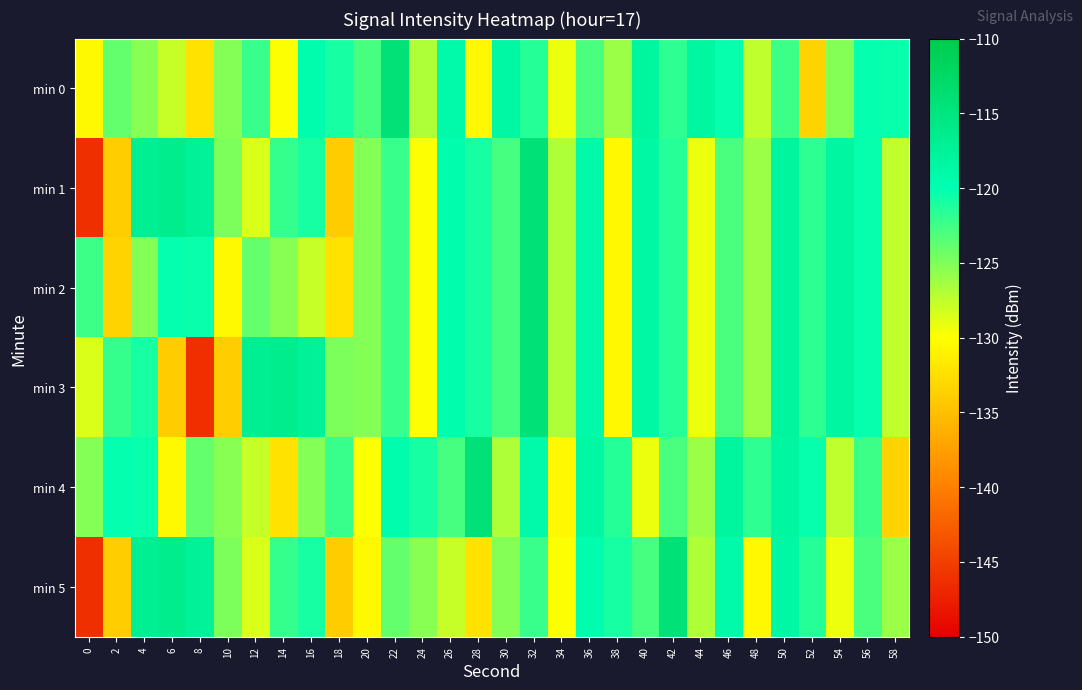

Reading left to right, extract all data points from this chart.

min 0: 0=-130.5	2=-123.9	4=-125.4	6=-127.8	8=-132.2	10=-125.2	12=-122.2	14=-129.8	16=-119.7	18=-120.9	20=-122.8	22=-114.4	24=-126.8	26=-119.2	28=-130.5	30=-118.6	32=-121.4	34=-129.2	36=-123.0	38=-126.0	40=-118.1	42=-121.9	44=-118.4	46=-120.3	48=-127.4	50=-122.4	52=-133.4	54=-125.2	56=-120.2	58=-120.4
min 1: 0=-146.2	2=-133.8	4=-117.0	6=-116.5	8=-117.4	10=-124.9	12=-128.5	14=-122.1	16=-120.9	18=-133.9	20=-125.2	22=-122.2	24=-129.8	26=-119.7	28=-120.9	30=-122.8	32=-114.4	34=-126.8	36=-119.2	38=-130.5	40=-118.6	42=-121.4	44=-129.2	46=-123.0	48=-126.0	50=-118.1	52=-121.9	54=-118.4	56=-120.3	58=-127.4
min 2: 0=-122.4	2=-133.4	4=-125.2	6=-120.2	8=-120.4	10=-130.5	12=-123.9	14=-125.4	16=-127.8	18=-132.2	20=-125.2	22=-122.2	24=-129.8	26=-119.7	28=-120.9	30=-122.8	32=-114.4	34=-126.8	36=-119.2	38=-130.5	40=-118.6	42=-121.4	44=-129.2	46=-123.0	48=-126.0	50=-118.1	52=-121.9	54=-118.4	56=-120.3	58=-127.4
min 3: 0=-128.5	2=-122.1	4=-120.9	6=-133.9	8=-146.2	10=-133.8	12=-117.0	14=-116.5	16=-117.4	18=-124.9	20=-125.2	22=-122.2	24=-129.8	26=-119.7	28=-120.9	30=-122.8	32=-114.4	34=-126.8	36=-119.2	38=-130.5	40=-118.6	42=-121.4	44=-129.2	46=-123.0	48=-126.0	50=-118.1	52=-121.9	54=-118.4	56=-120.3	58=-127.4
min 4: 0=-125.2	2=-120.2	4=-120.4	6=-130.5	8=-123.9	10=-125.4	12=-127.8	14=-132.2	16=-125.2	18=-122.2	20=-129.8	22=-119.7	24=-120.9	26=-122.8	28=-114.4	30=-126.8	32=-119.2	34=-130.5	36=-118.6	38=-121.4	40=-129.2	42=-123.0	44=-126.0	46=-118.1	48=-121.9	50=-118.4	52=-120.3	54=-127.4	56=-122.4	58=-133.4
min 5: 0=-146.2	2=-133.8	4=-117.0	6=-116.5	8=-117.4	10=-124.9	12=-128.5	14=-122.1	16=-120.9	18=-133.9	20=-130.5	22=-123.9	24=-125.4	26=-127.8	28=-132.2	30=-125.2	32=-122.2	34=-129.8	36=-119.7	38=-120.9	40=-122.8	42=-114.4	44=-126.8	46=-119.2	48=-130.5	50=-118.6	52=-121.4	54=-129.2	56=-123.0	58=-126.0